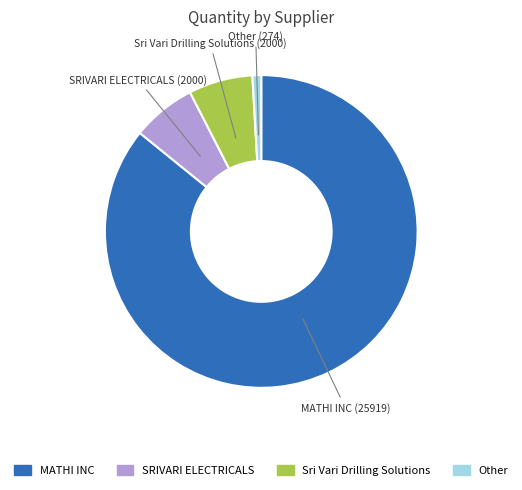

Is there a majority slice in this chart?

Yes